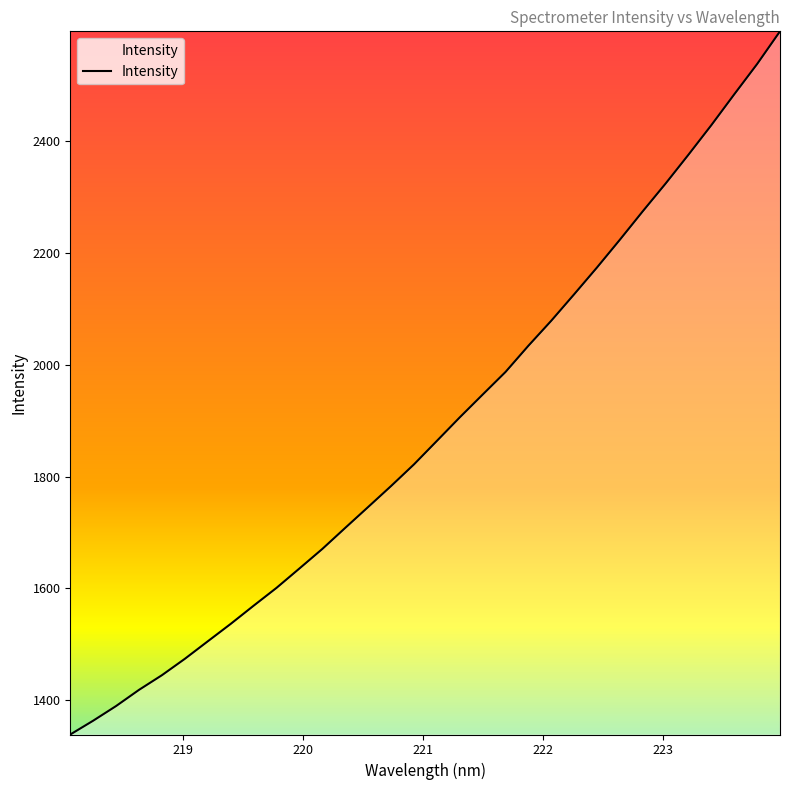

What is the smallest value displayed?

1339.0